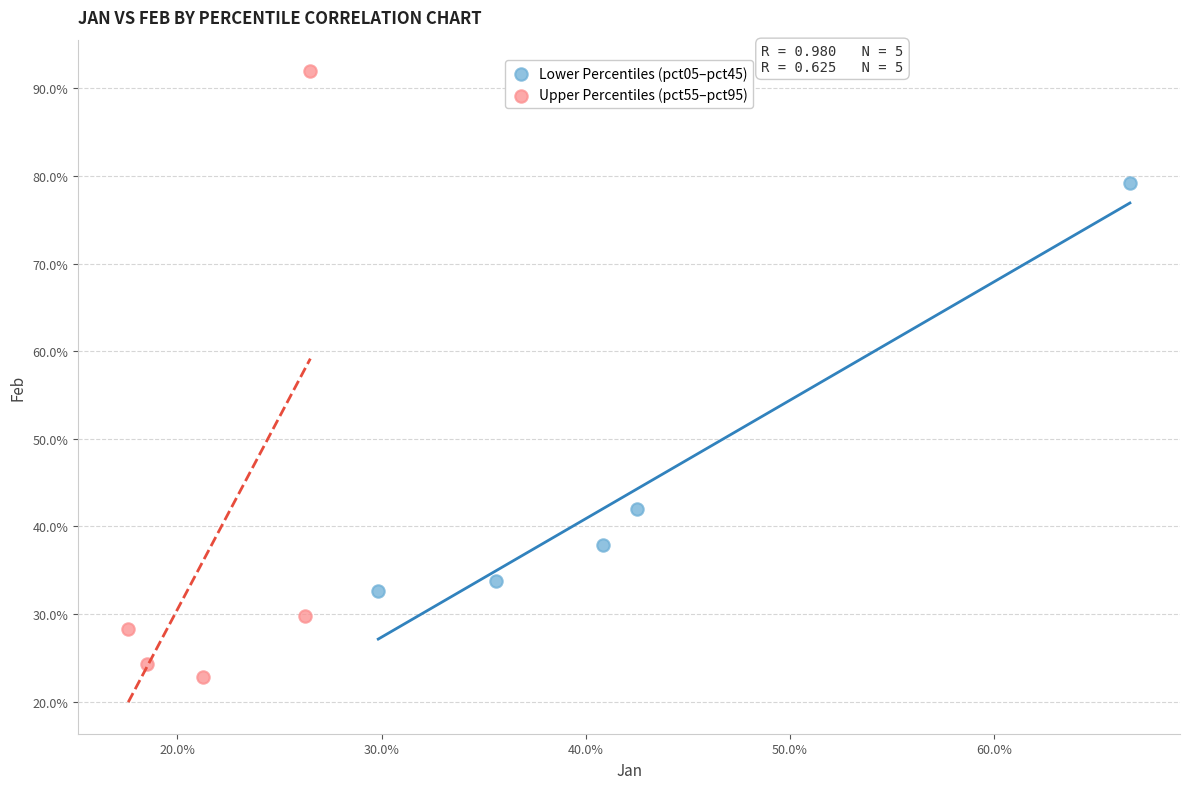

Which series reaches the minimum Y coordinate?

Upper Percentiles (pct55–pct95)